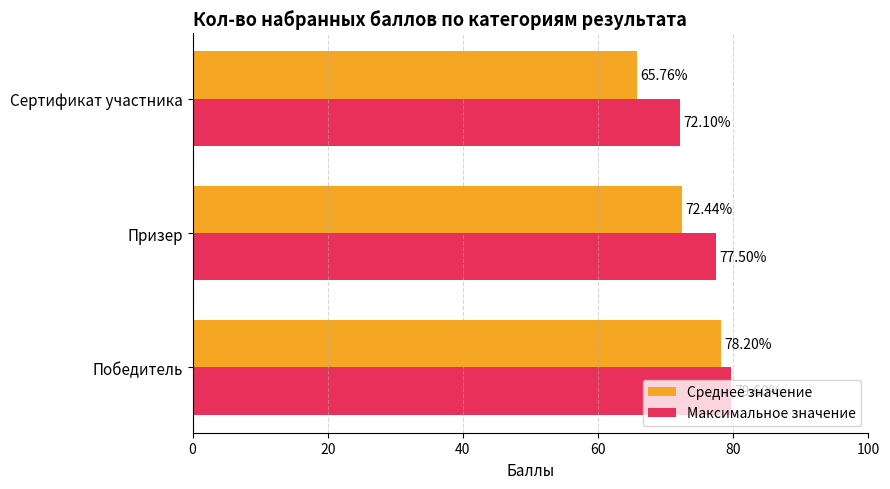

List the series in order of their peak value, highest first.

Максимальное значение, Среднее значение